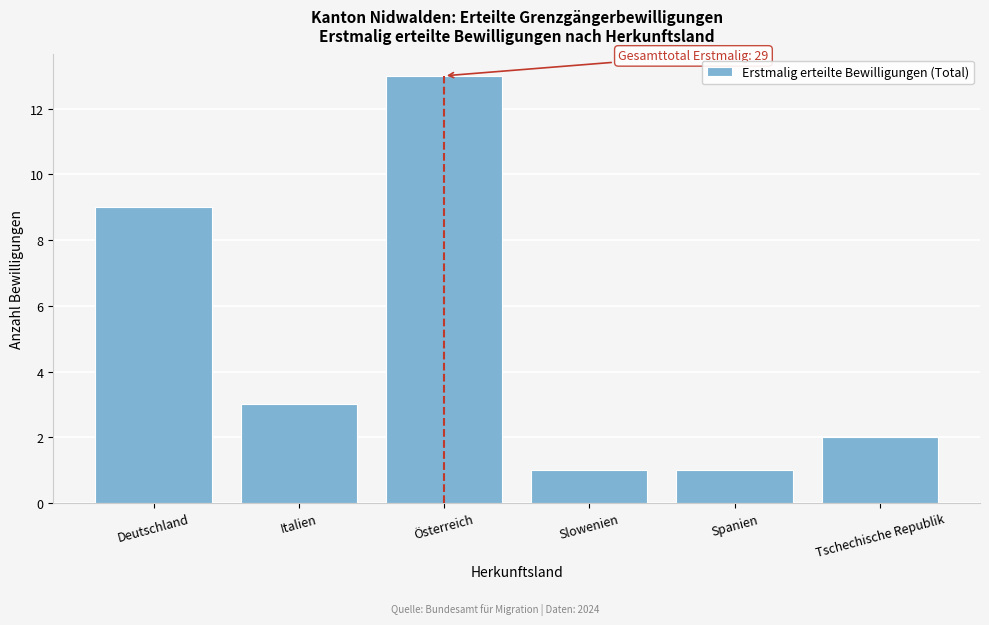

Reading left to right, extract all data points from this chart.

9	3	13	1	1	2